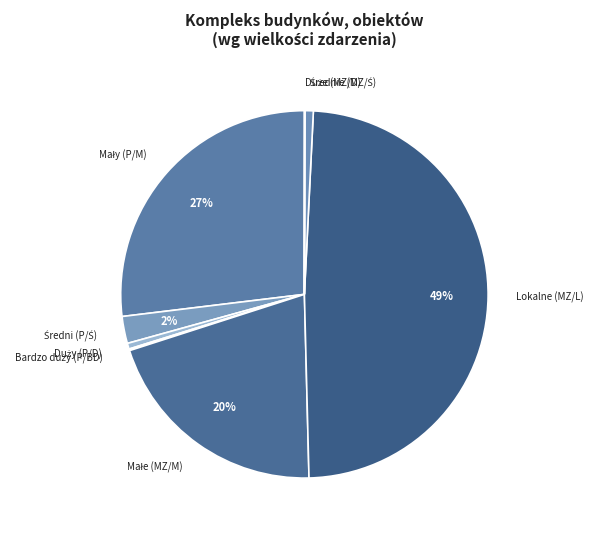

To the nearest percent, what is the difference between the largest and smallest slice percentages?

49%